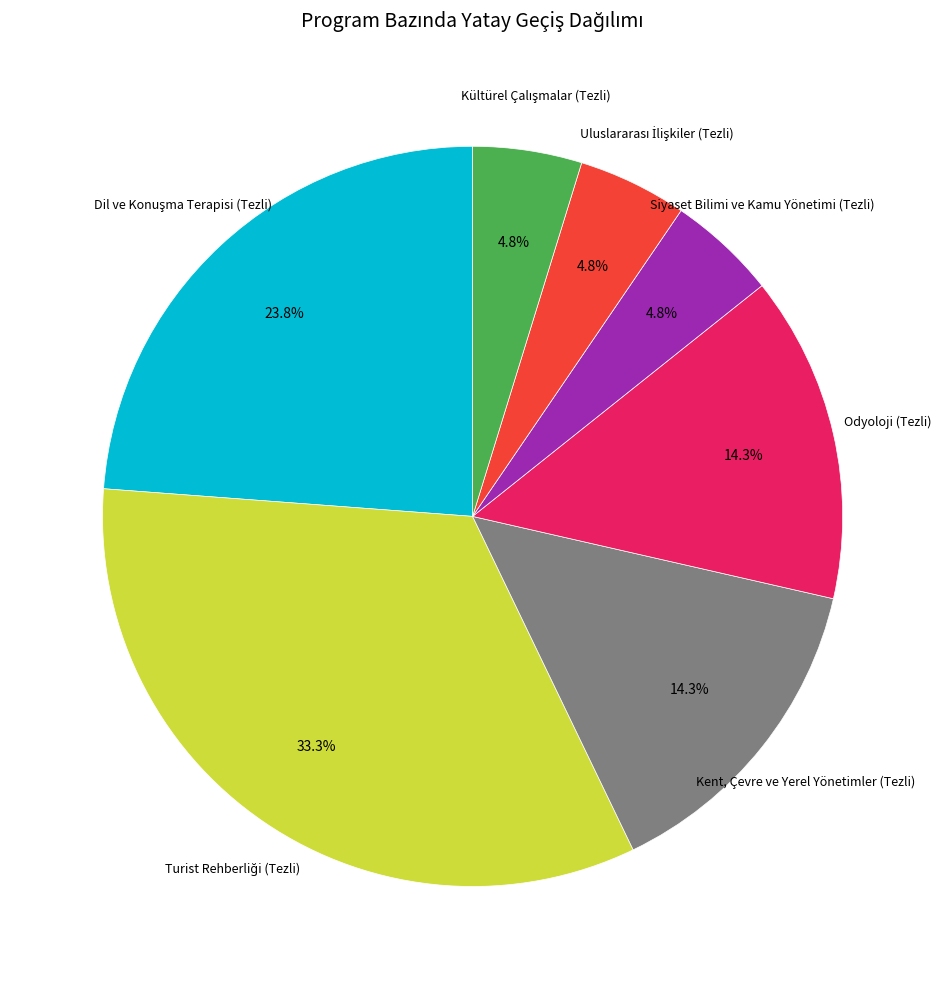

Does any single category account for the majority?

No